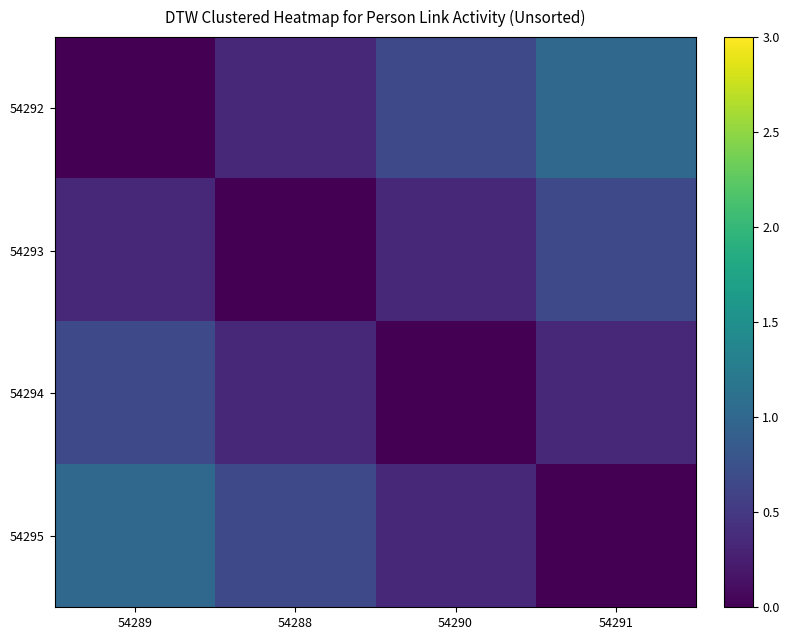

At 54291, list the series in order from largest to smallest.

54292, 54293, 54294, 54295